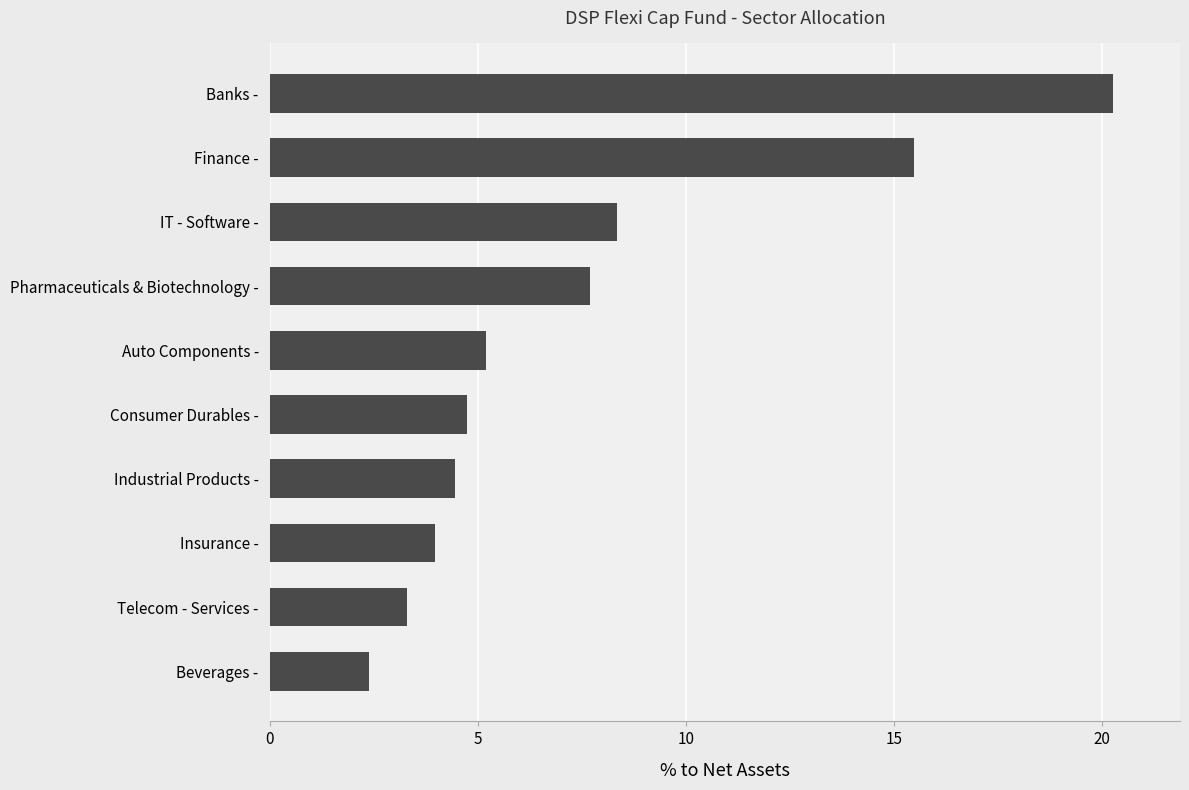

What is the change in value from IT - Software - to Banks -?

+11.9